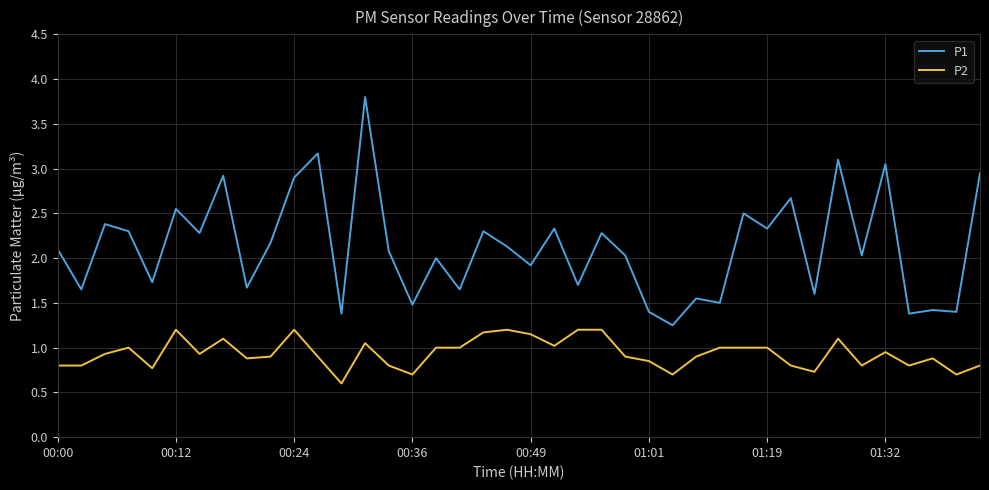

What is the difference between the maximum and minimum values in the P2 series?

0.6